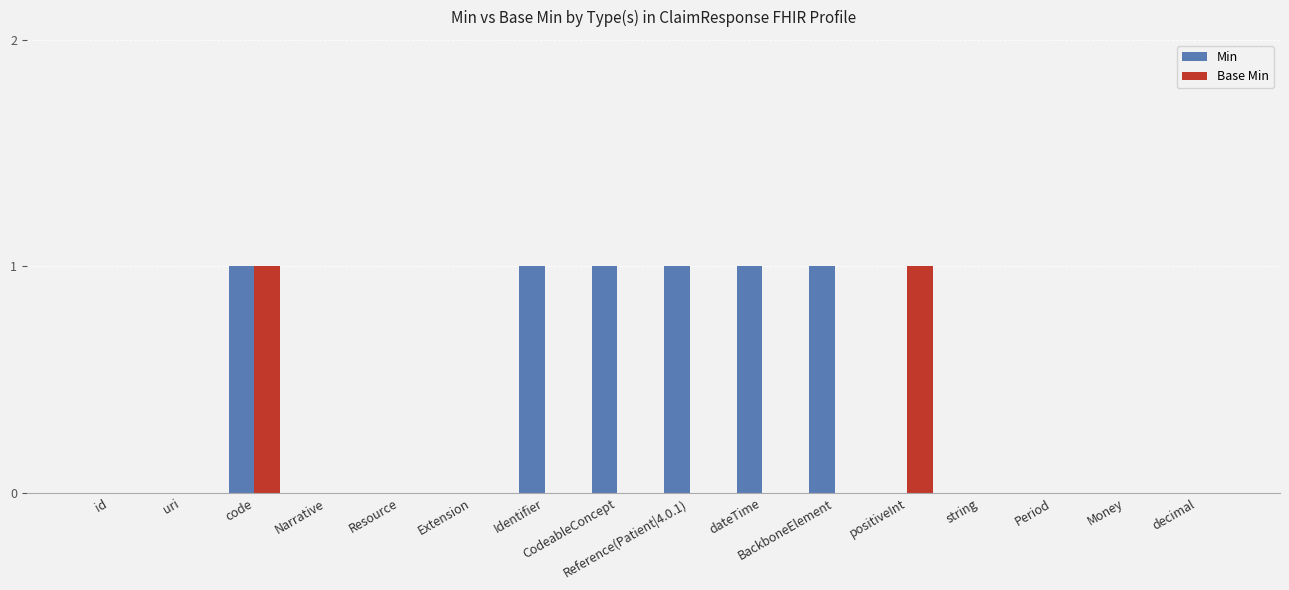

Reading left to right, what are all the values shown in this chart?

Min: id=0	uri=0	code=1	Narrative=0	Resource=0	Extension=0	Identifier=1	CodeableConcept=1	Reference(Patient|4.0.1)=1	dateTime=1	BackboneElement=1	positiveInt=0	string=0	Period=0	Money=0	decimal=0
Base Min: id=0	uri=0	code=1	Narrative=0	Resource=0	Extension=0	Identifier=0	CodeableConcept=0	Reference(Patient|4.0.1)=0	dateTime=0	BackboneElement=0	positiveInt=1	string=0	Period=0	Money=0	decimal=0